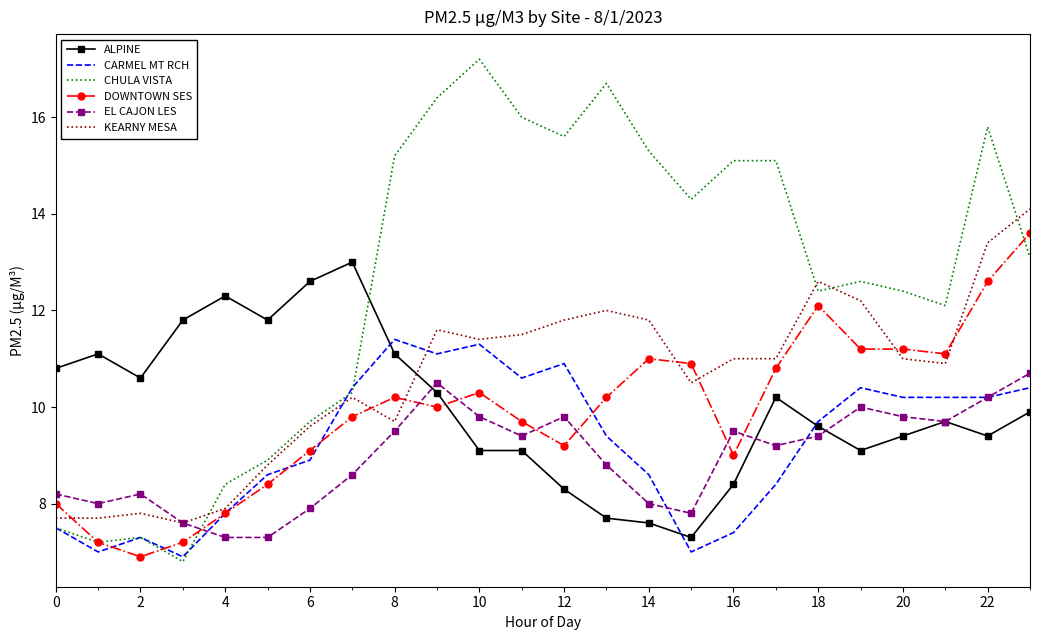

Which series has the largest total across all categories?

CHULA VISTA